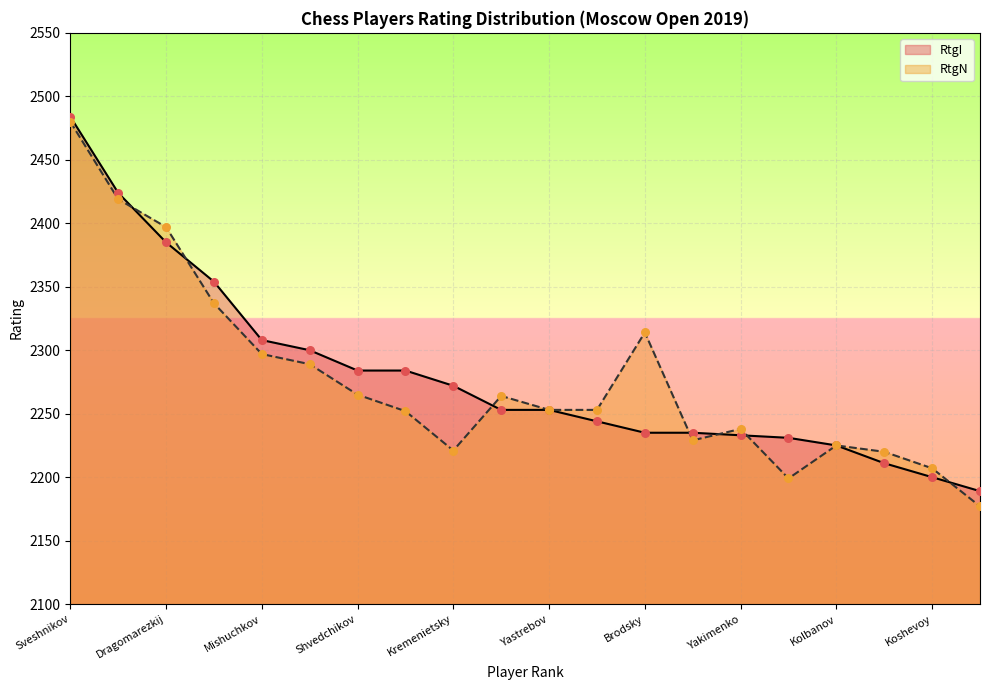

At how many categories does at least one series exceed 2403?

2